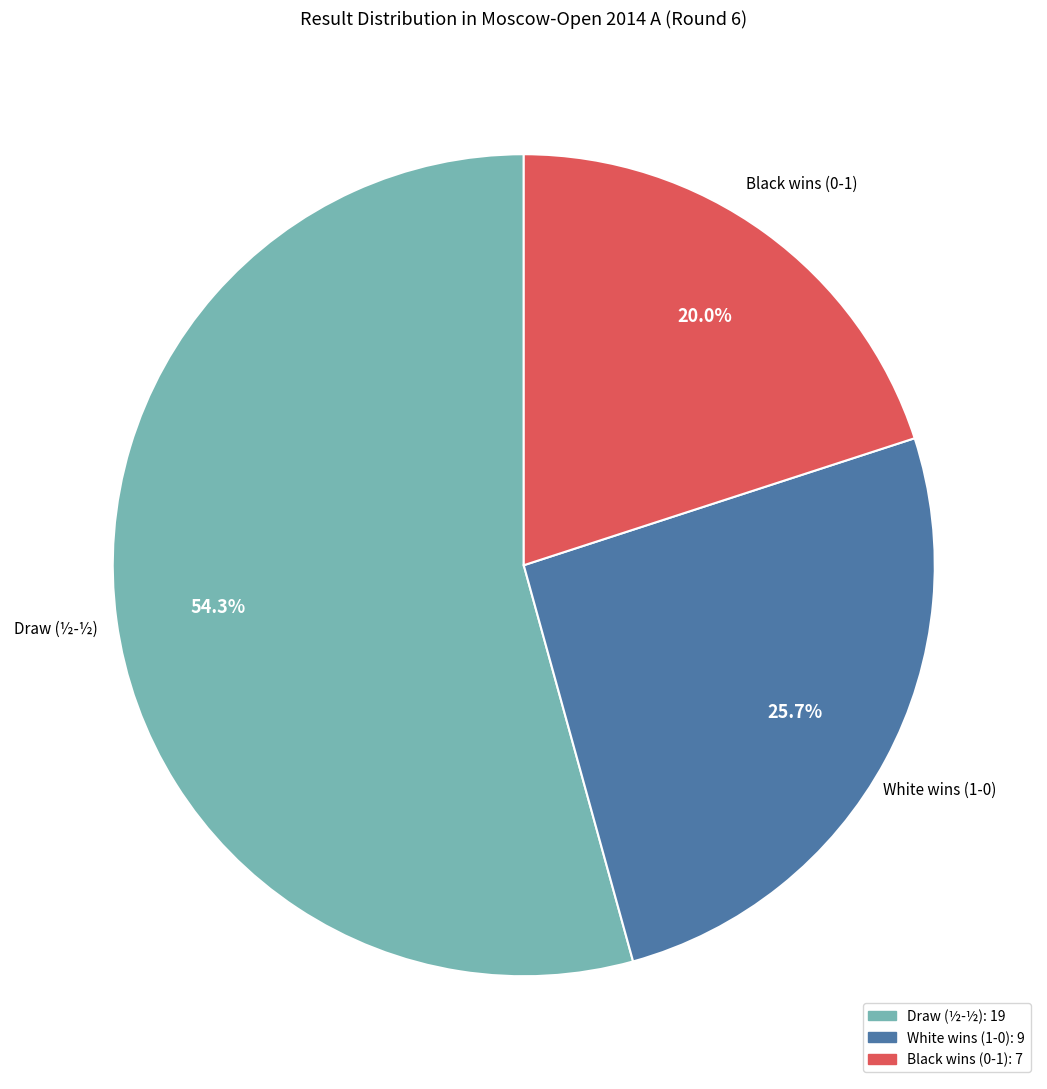

To the nearest percent, what is the difference between the largest and smallest slice percentages?

34%